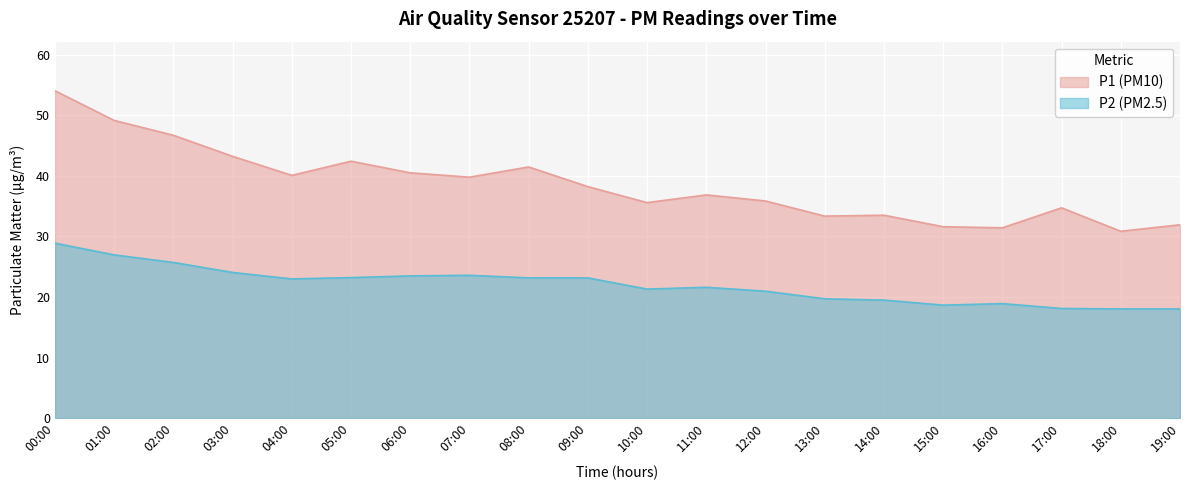

At which category does P1 reach its first local valley?

04:00